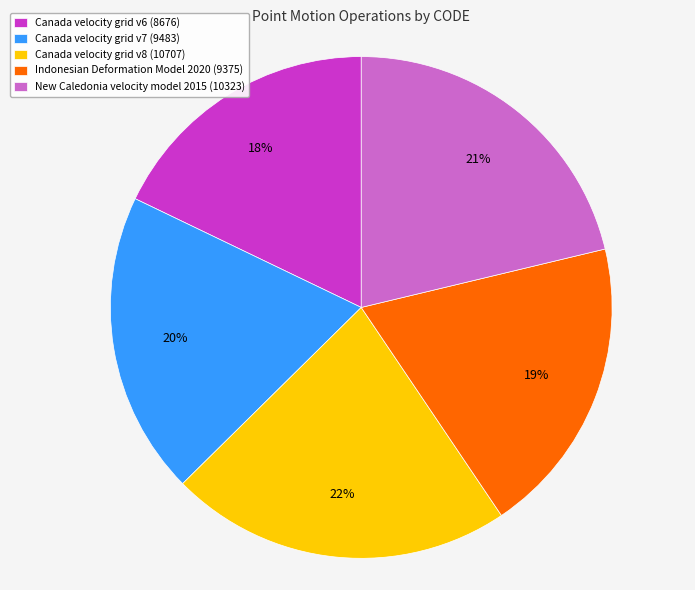

Does Canada velocity grid v6 represent more than half of the total?

No